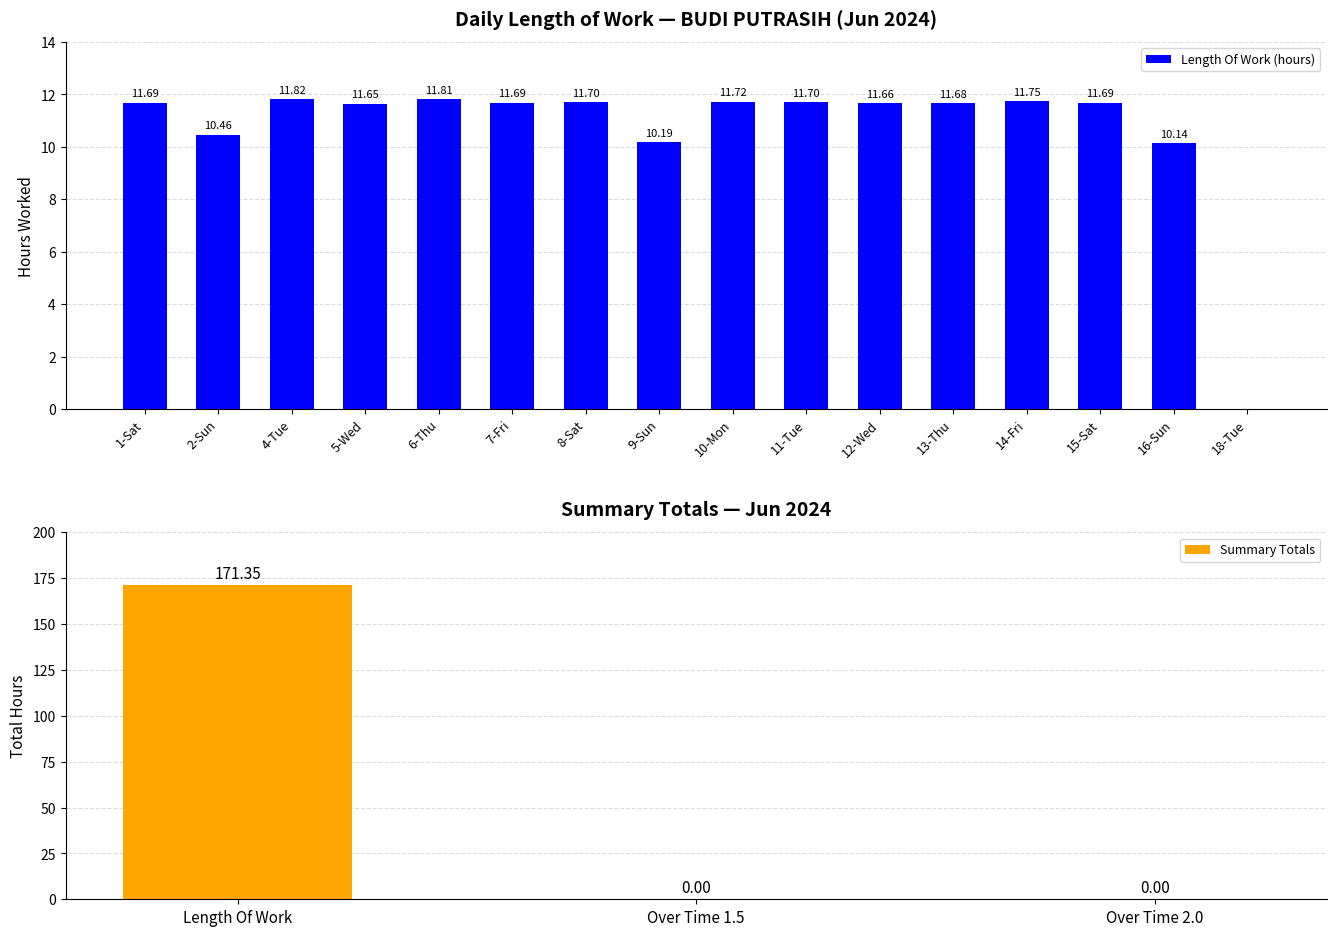

What is the ratio of the value at 11-Tue to the value at 13-Thu?

1.0